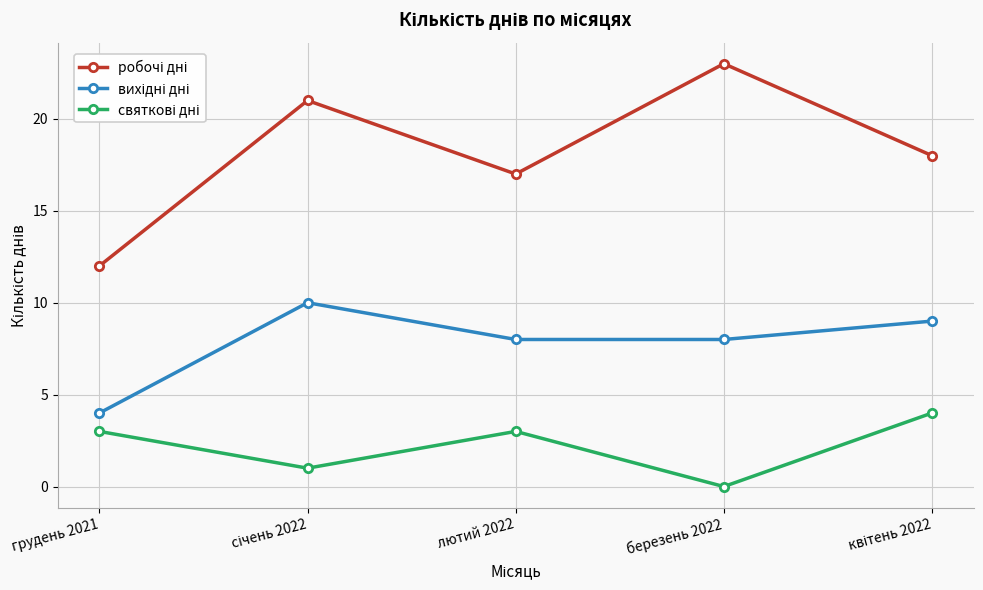

What is the difference between the highest and lowest values at грудень 2021?

9